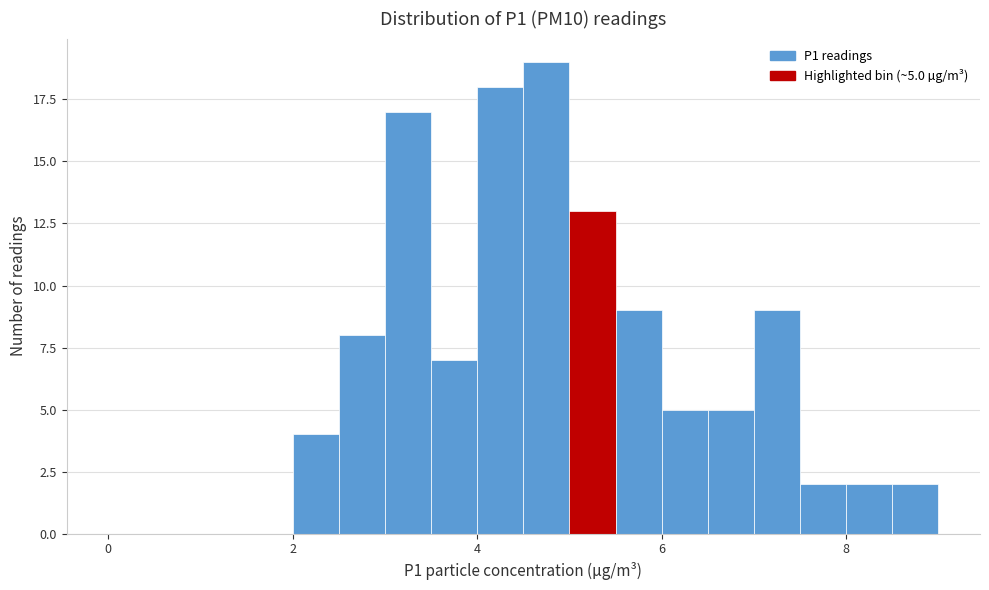

Read against the x-axis, roughly where is the centre of the tallest bar?

4.8